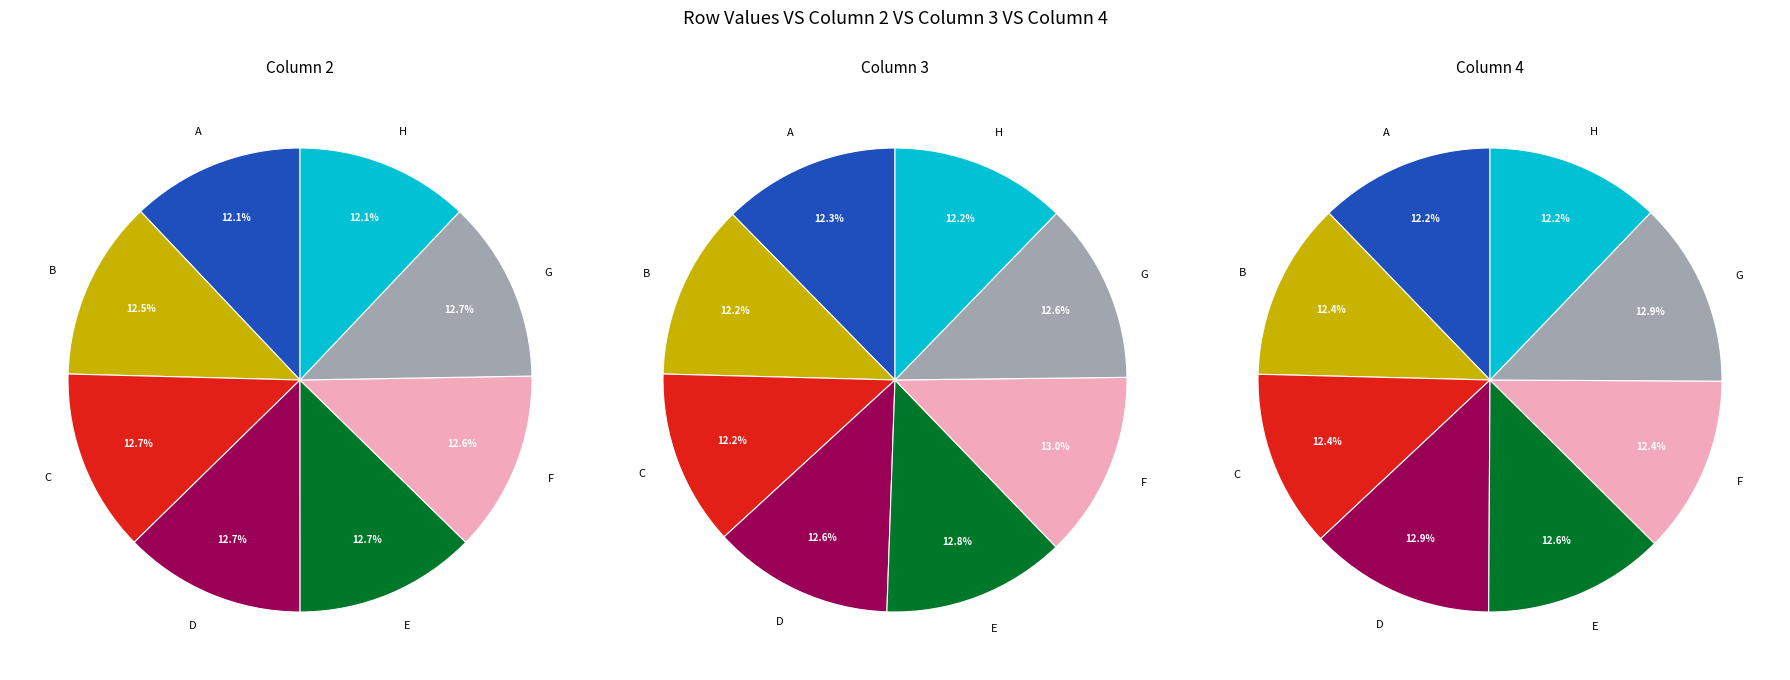

Is it true that G is 13% of the pie?

True